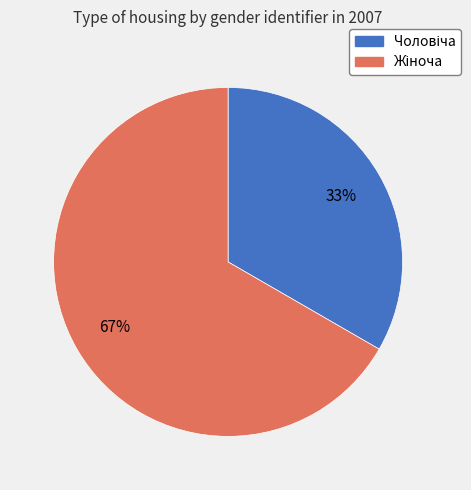

To the nearest percent, what is the average slice percentage?

50%